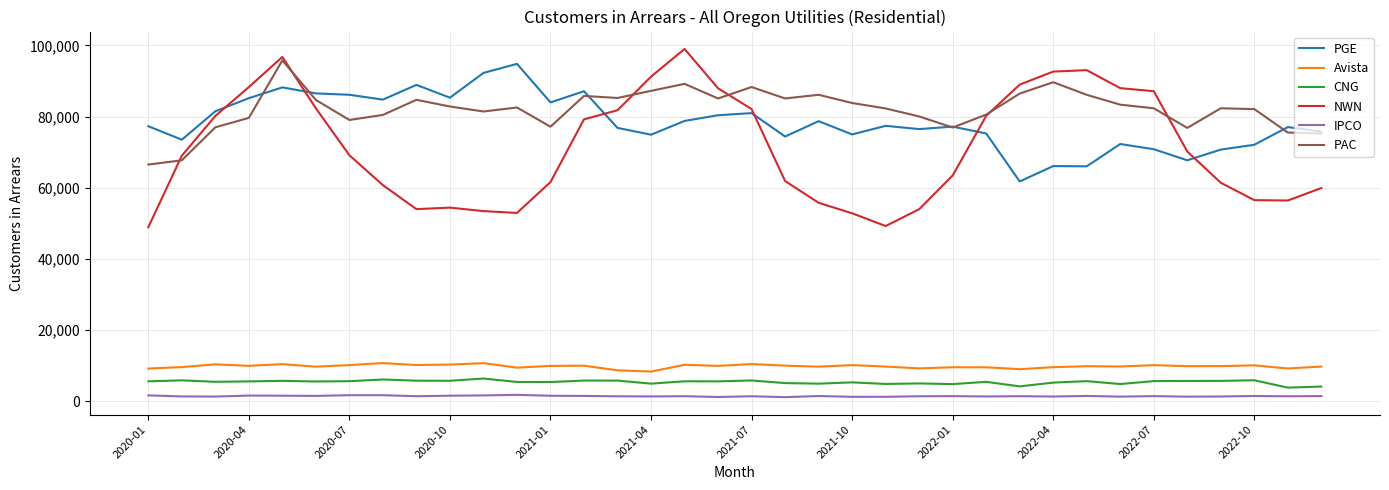

How many values in the IPCO series are below 1409?

18